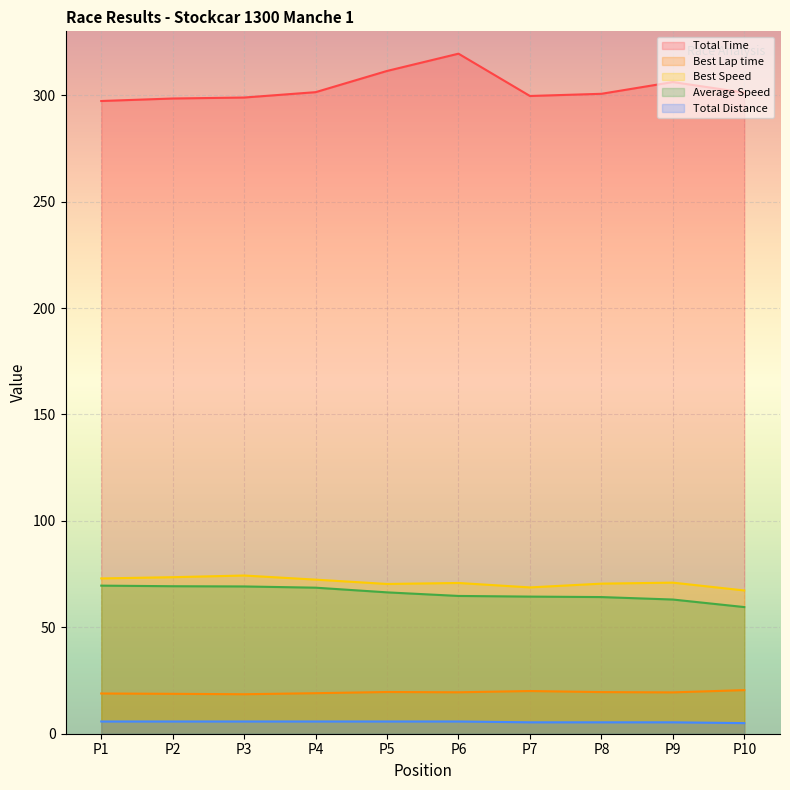

True or false: Total Time has a value of 300.7 at P8.

True